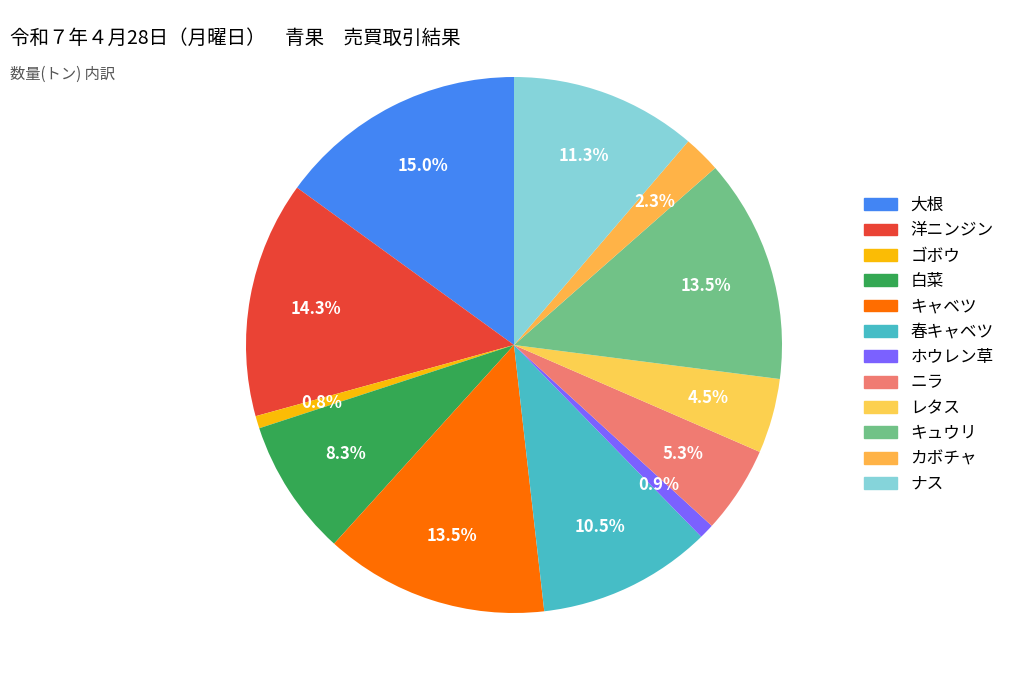

How many segments does this pie chart have?

12